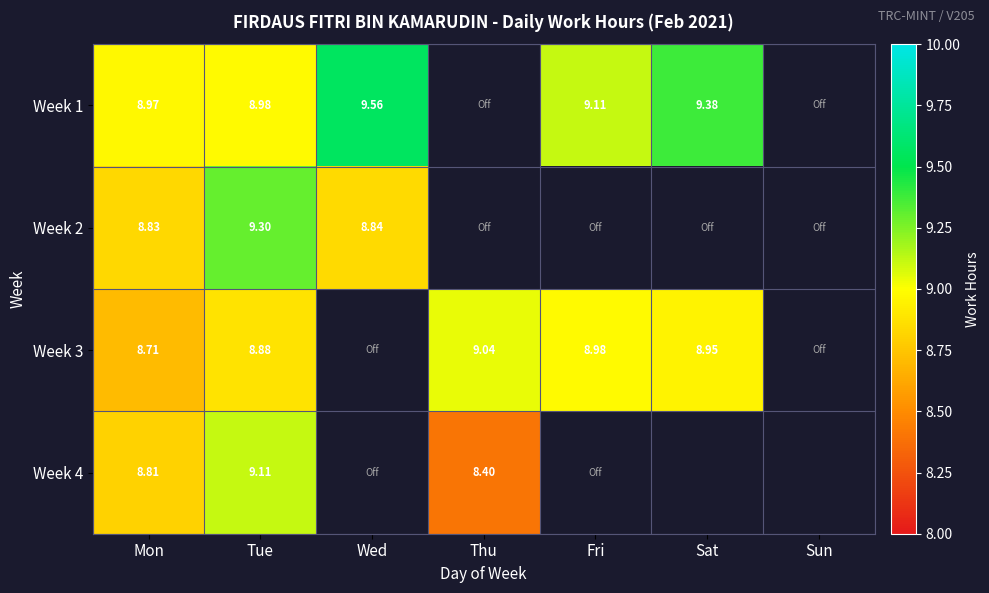

Is the value of Week 1 at Wed greater than the value of Week 4 at Mon?

Yes